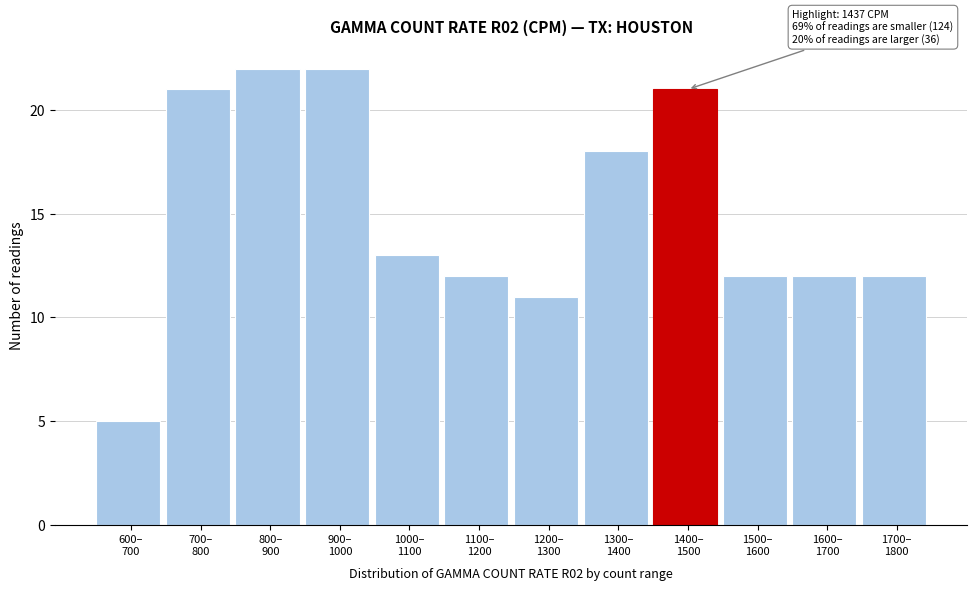

Reading left to right, what are all the values shown in this chart?

5	21	22	22	13	12	11	18	21	12	12	12